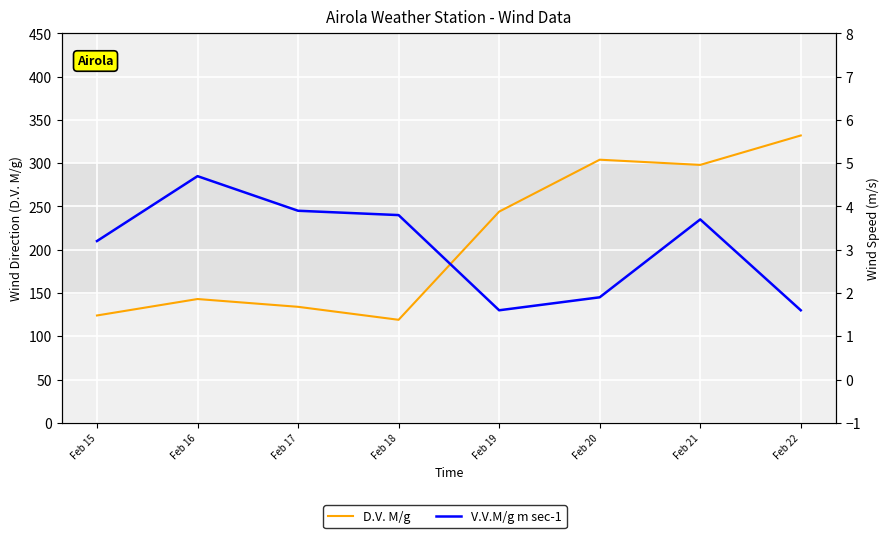

Reading right to left, list all the values displayed in this chart.

D.V. M/g: 332.0	298.0	304.0	244.0	119.0	134.0	143.0	124.0
V.V.M/g m sec-1: 1.6	3.7	1.9	1.6	3.8	3.9	4.7	3.2